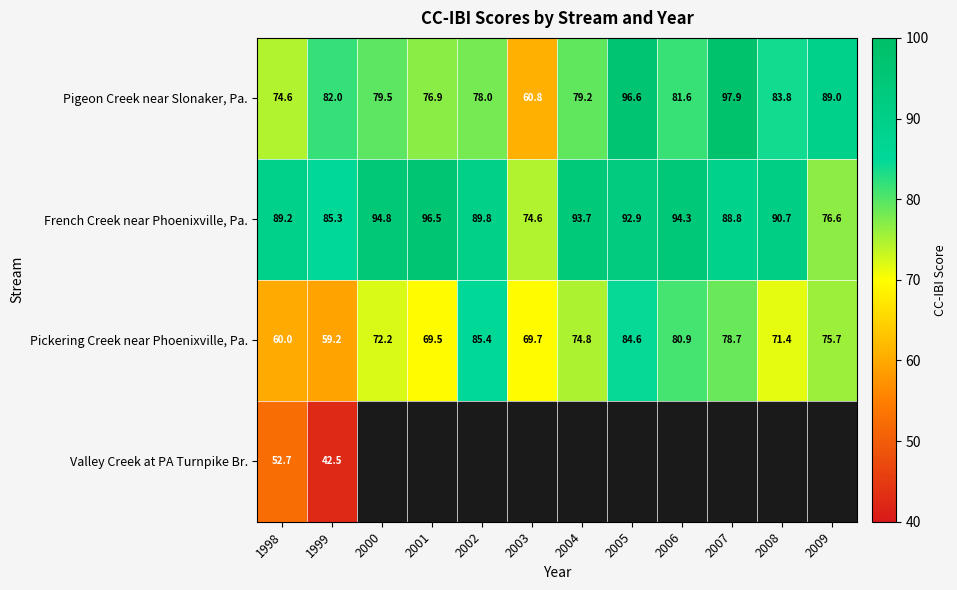

How many distinct data groups are displayed?

4